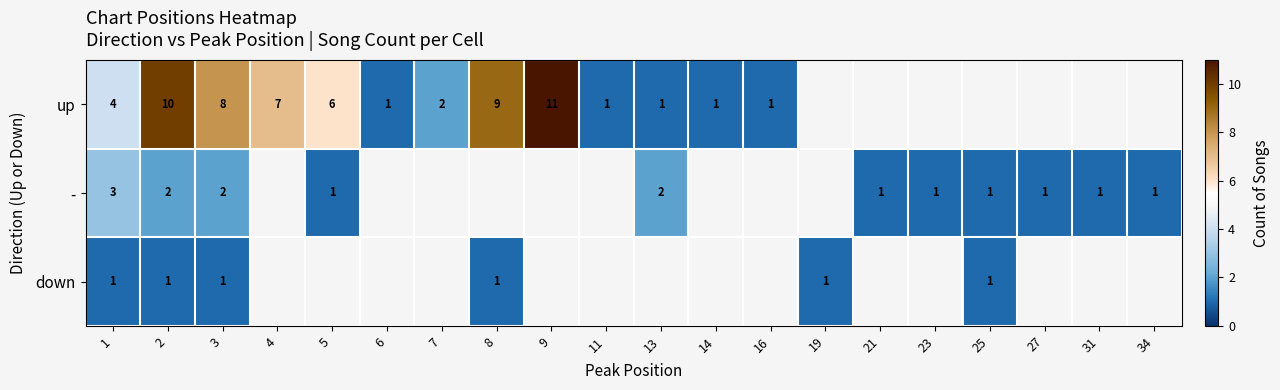

The value of up at 9 is 8. True or false?

False